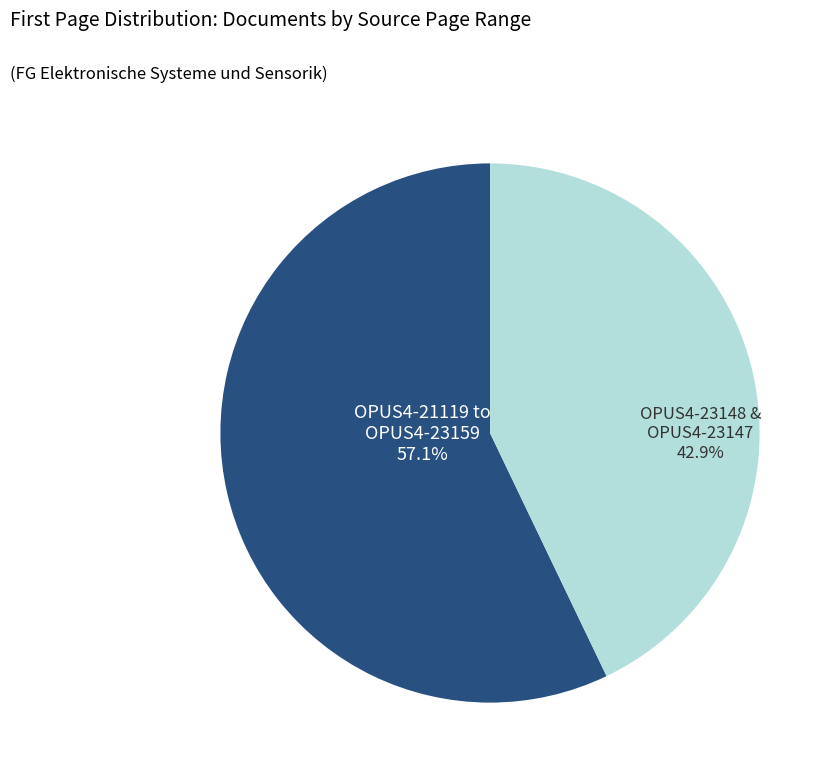

What is the smallest slice in the pie chart?

OPUS4-23148 & OPUS4-23147